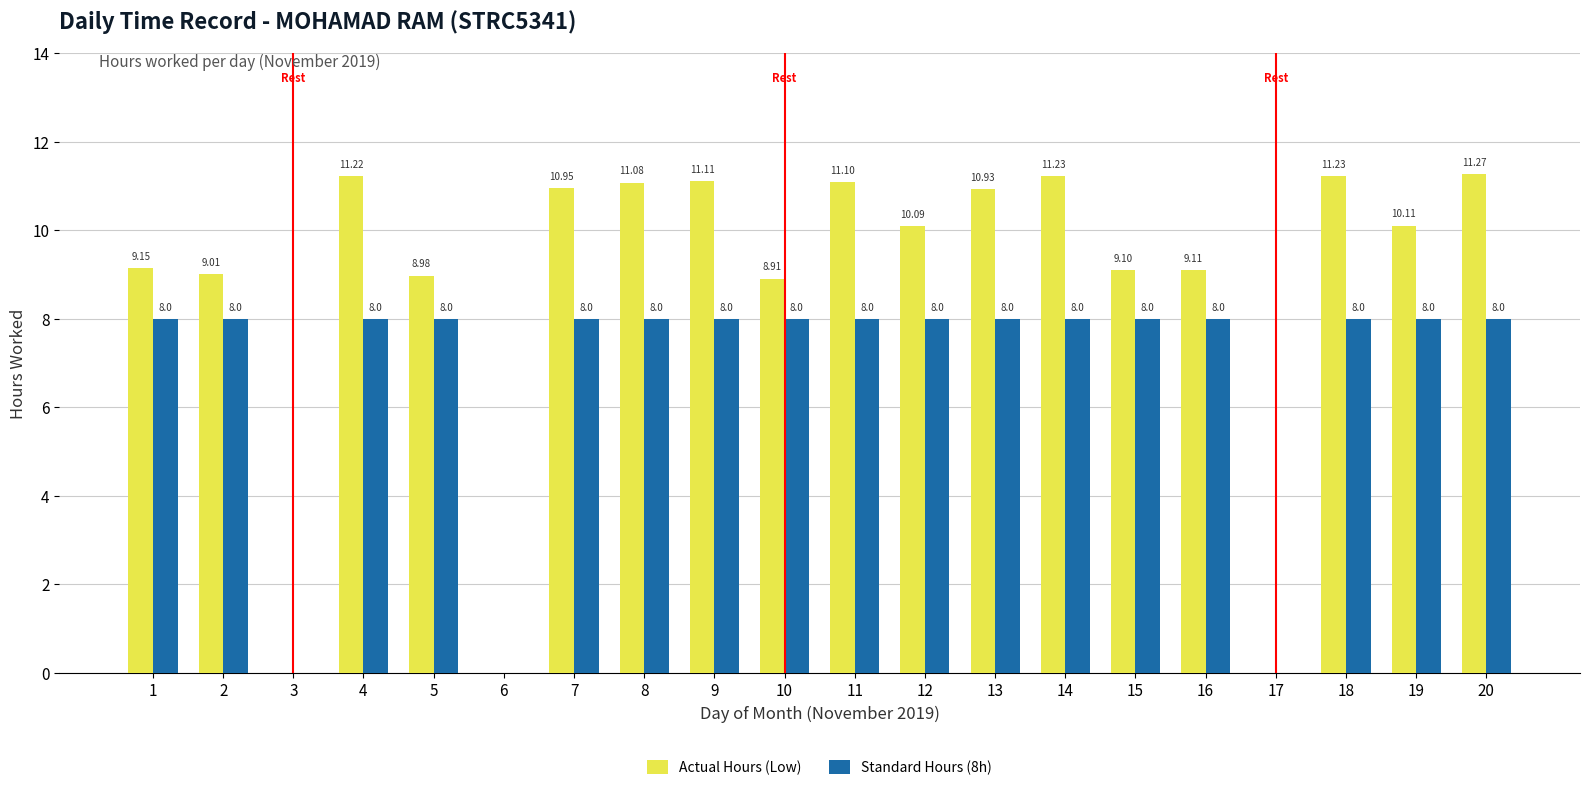

What is the sum of the Actual Hours (Low) values at 16 and 20?

20.4